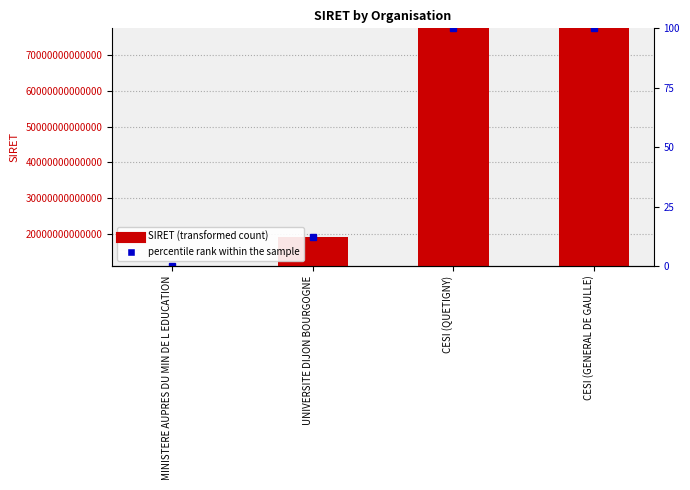

What is the label of the 1st bar from the left?

MINISTERE AUPRES DU MIN DE L EDUCATION